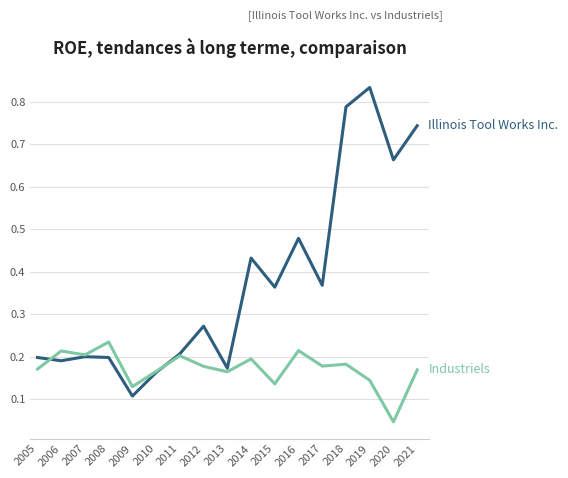

Which label corresponds to the smallest value in the chart?

2020